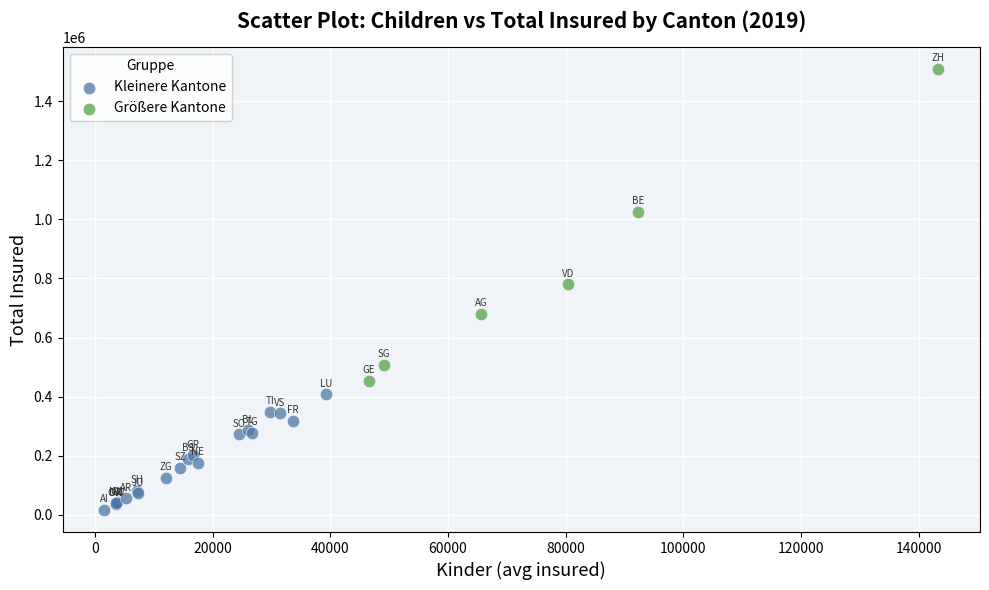

What are all the series names shown in the legend?

Kleinere Kantone, Größere Kantone